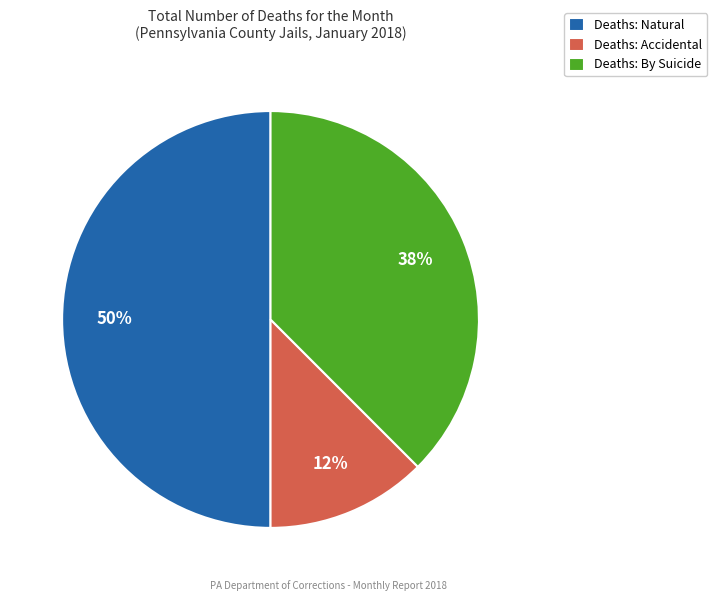

Count the number of slices in the pie.

3